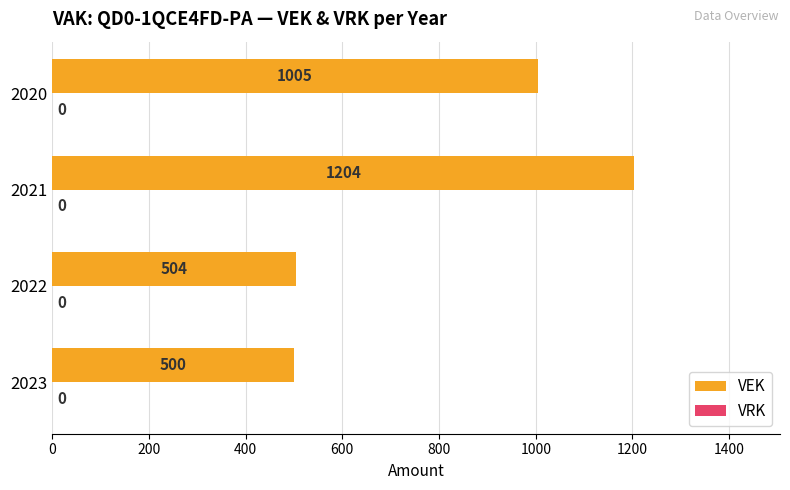

What is the sum of all values?

3213